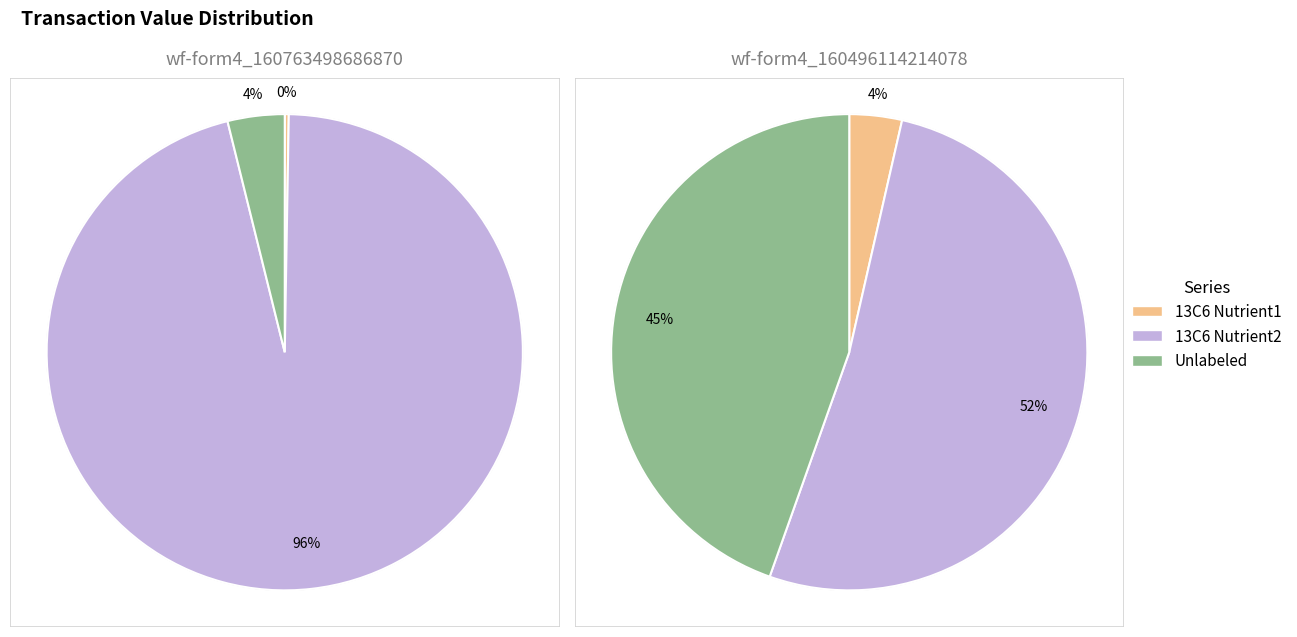

What percentage is the wf-form4_160763498686870.xml slice, to the nearest percent?

4%